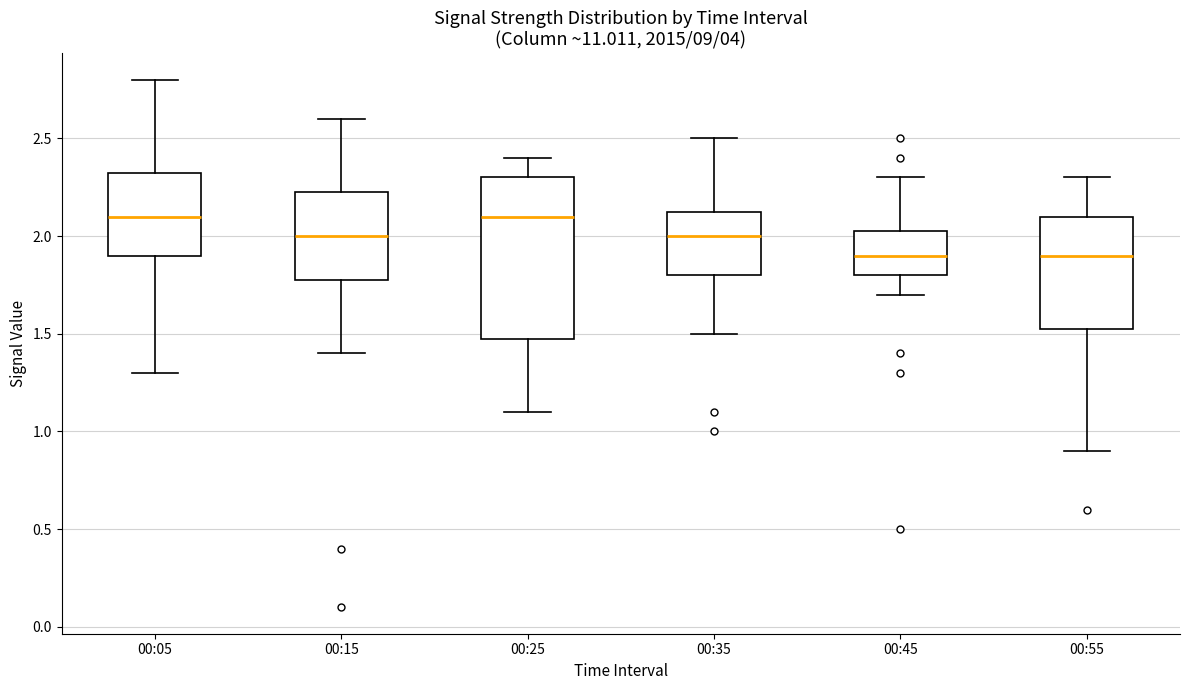

Where is the upper edge of the box for 00:25 on the y-axis? The values are not printed on the chart, so give them approximately, as read against the axis.

2.30